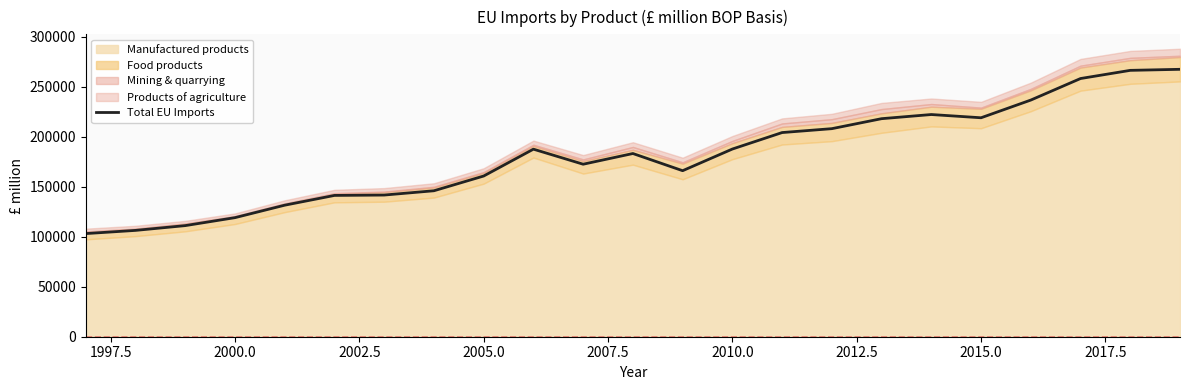

What is the minimum value for Total EU Imports?

103117